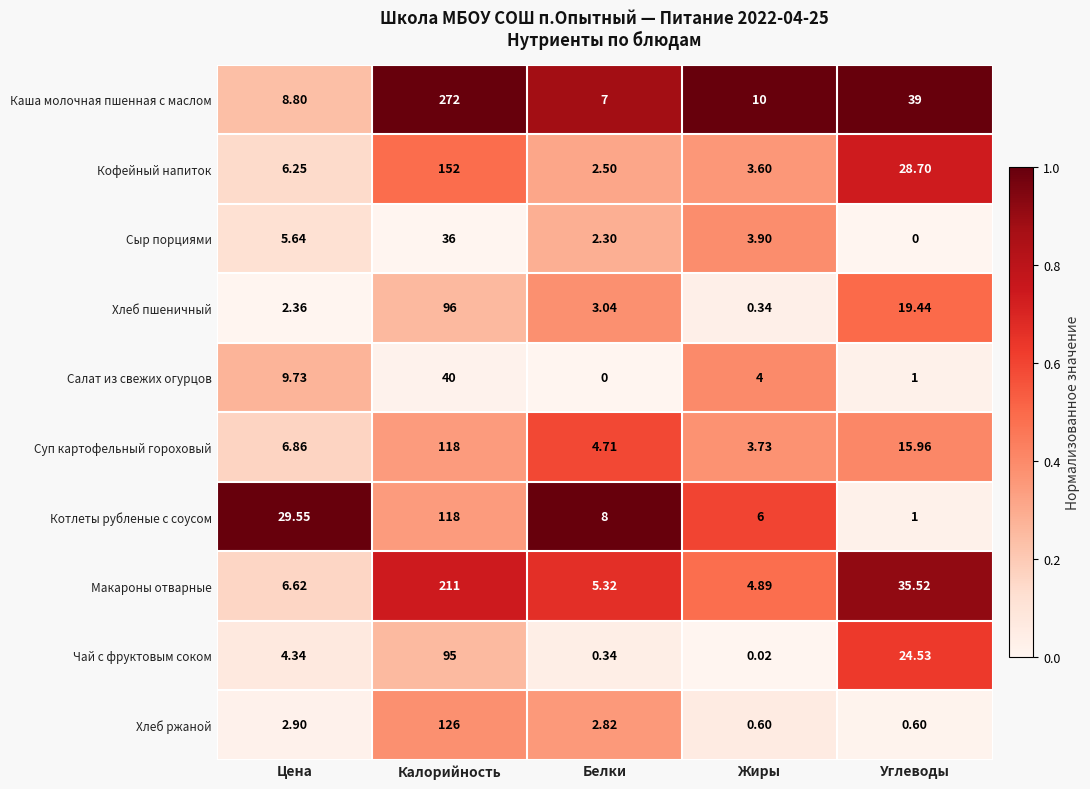

Which series has the largest range (max minus min)?

Каша молочная пшенная с маслом